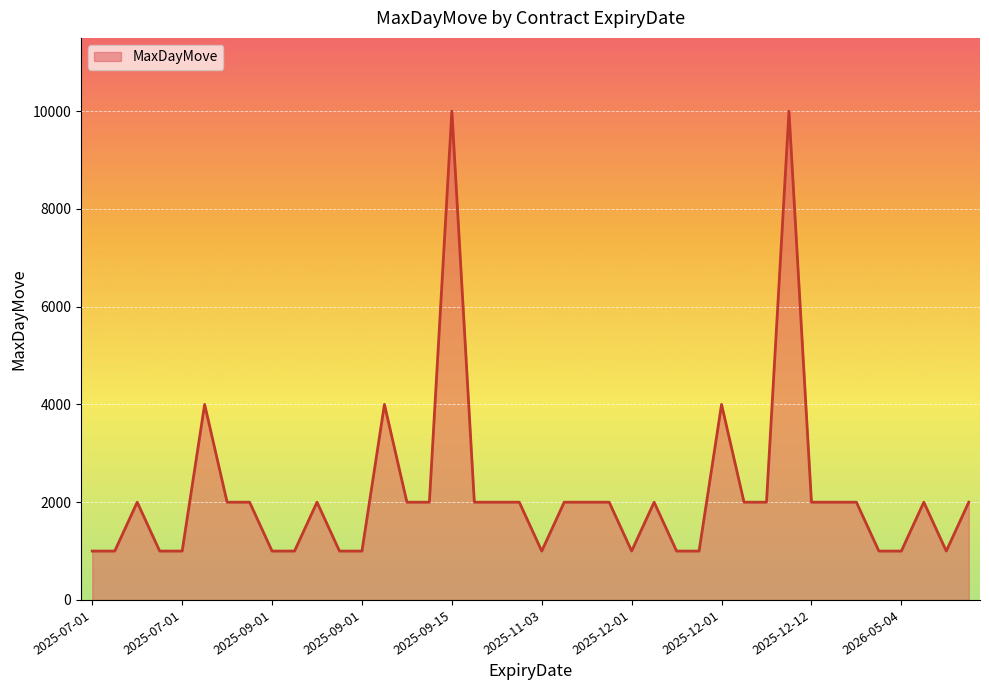

What is the minimum value shown in the chart?

1000